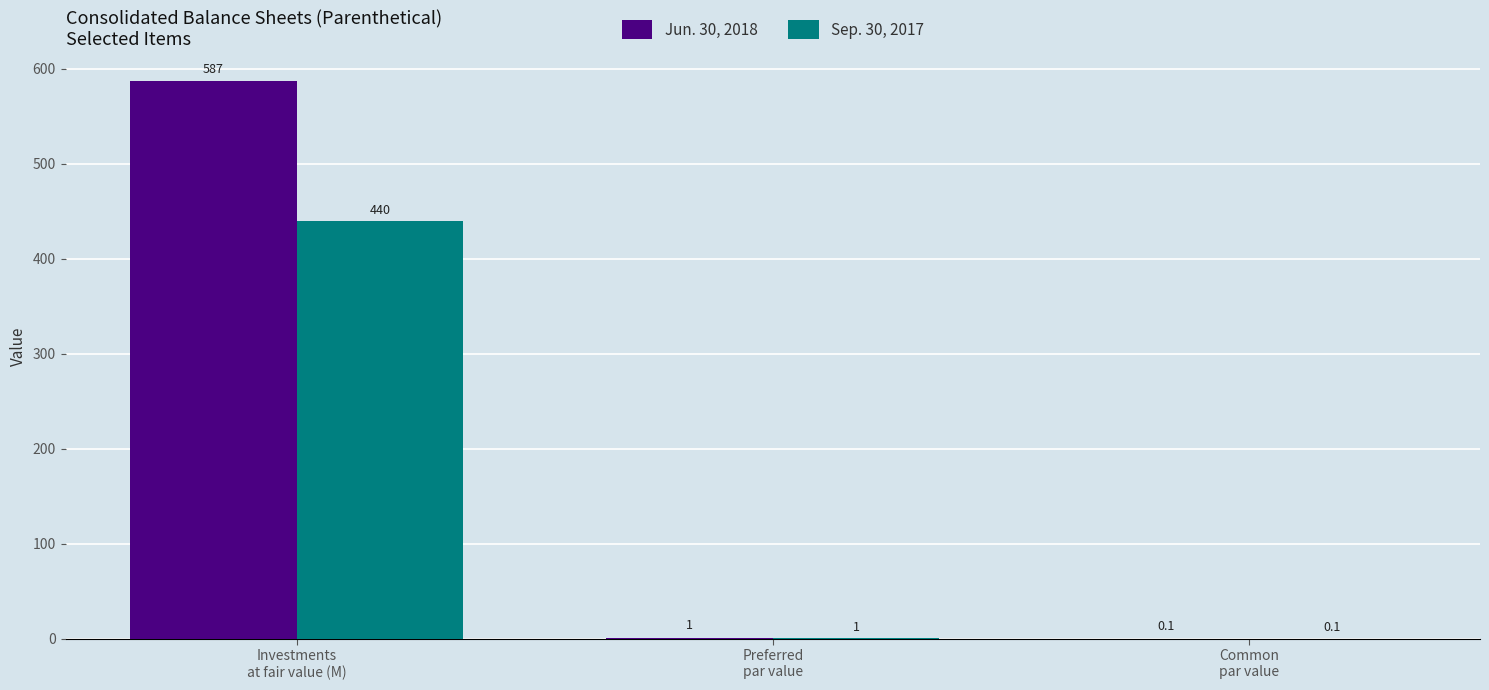

Reading left to right, list all the values displayed in this chart.

Jun. 30, 2018: Investments
at fair value (M)=587.0	Preferred
par value=1.0	Common
par value=0.1
Sep. 30, 2017: Investments
at fair value (M)=440.0	Preferred
par value=1.0	Common
par value=0.1